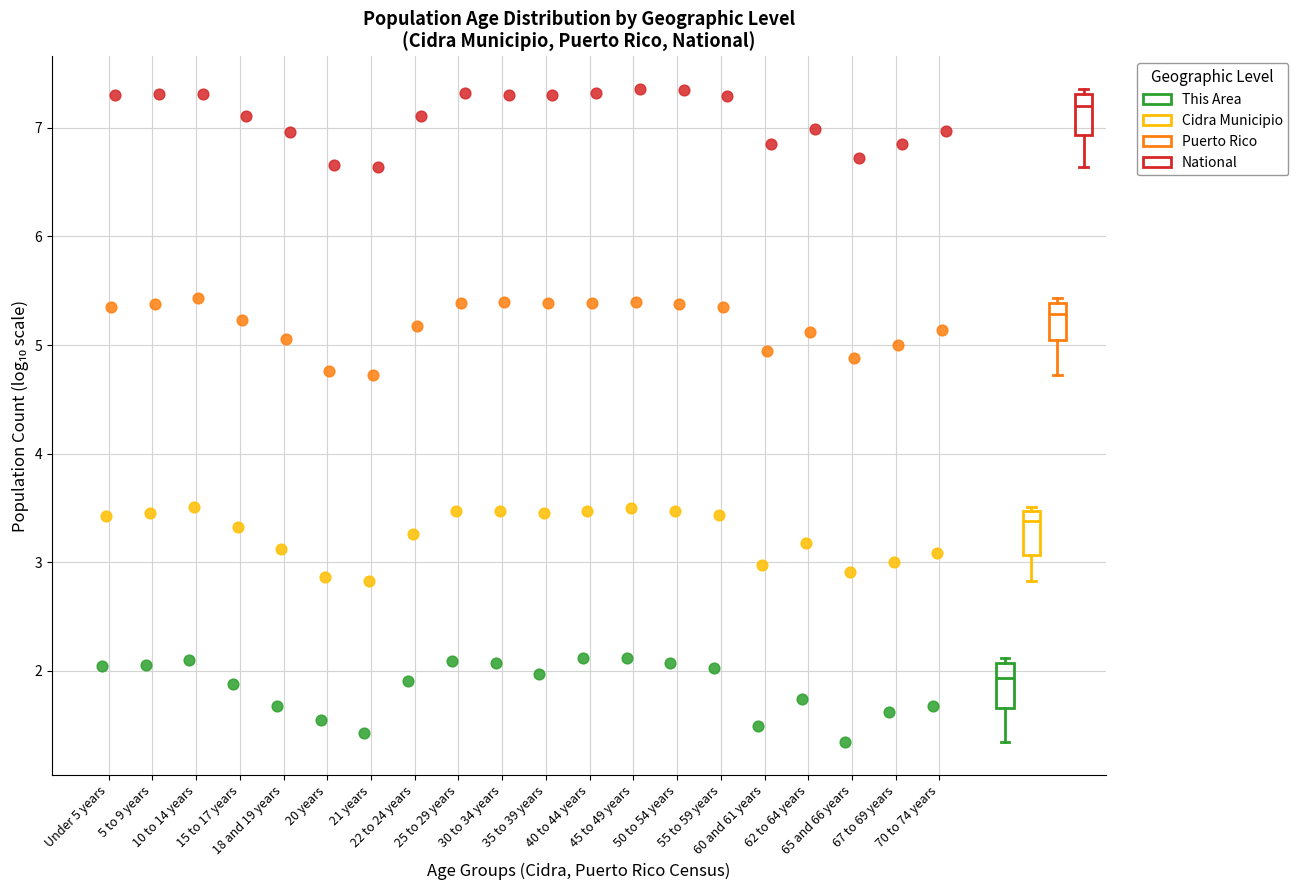

Which series reaches the maximum Y coordinate?

National